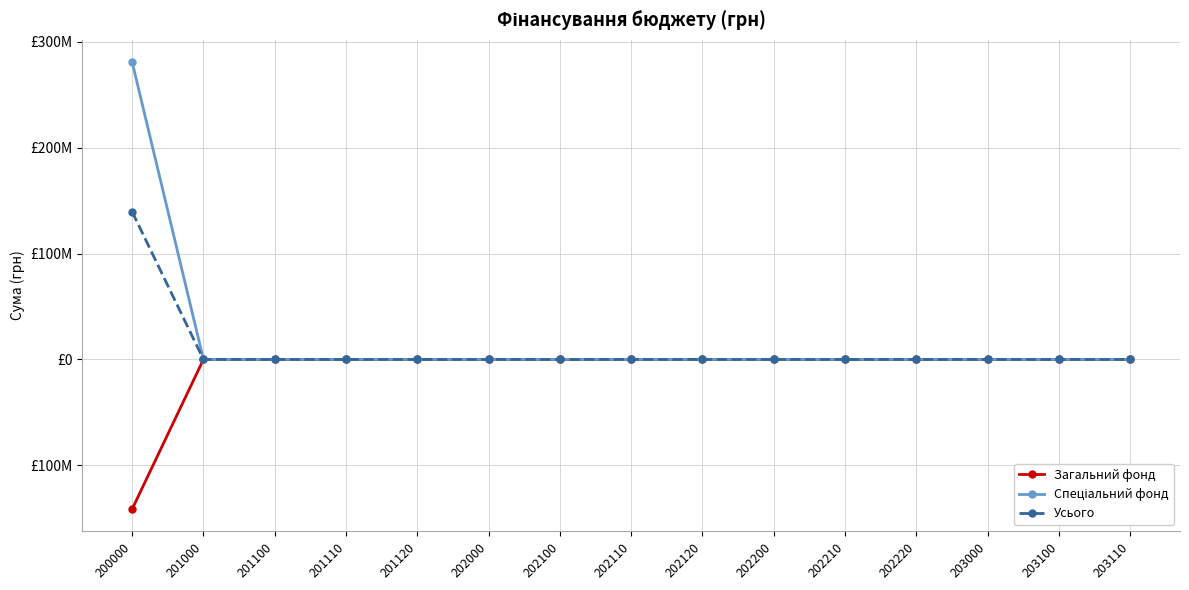

What is the sum of the Загальний фонд values at 200000 and 202210?

-141323951